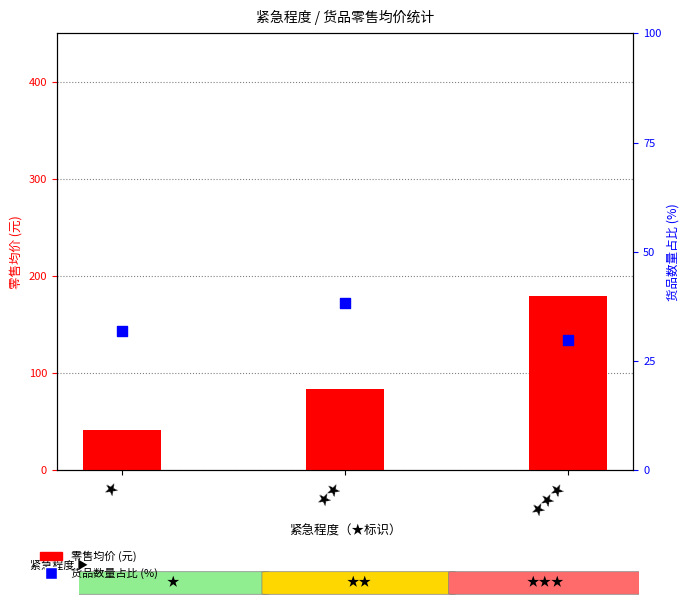

Is the value of 货品数量占比 (%) at ★★★ greater than the value of 零售均价 (元) at ★?

No